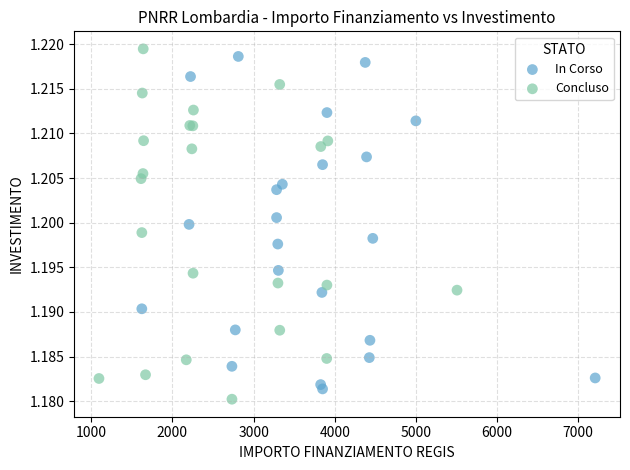

What are all the series names shown in the legend?

In Corso, Concluso